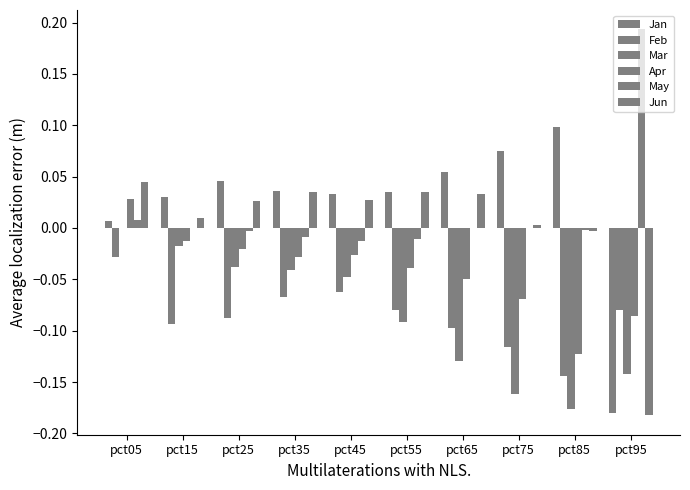

At which category is the sum across all series the highest?

pct05